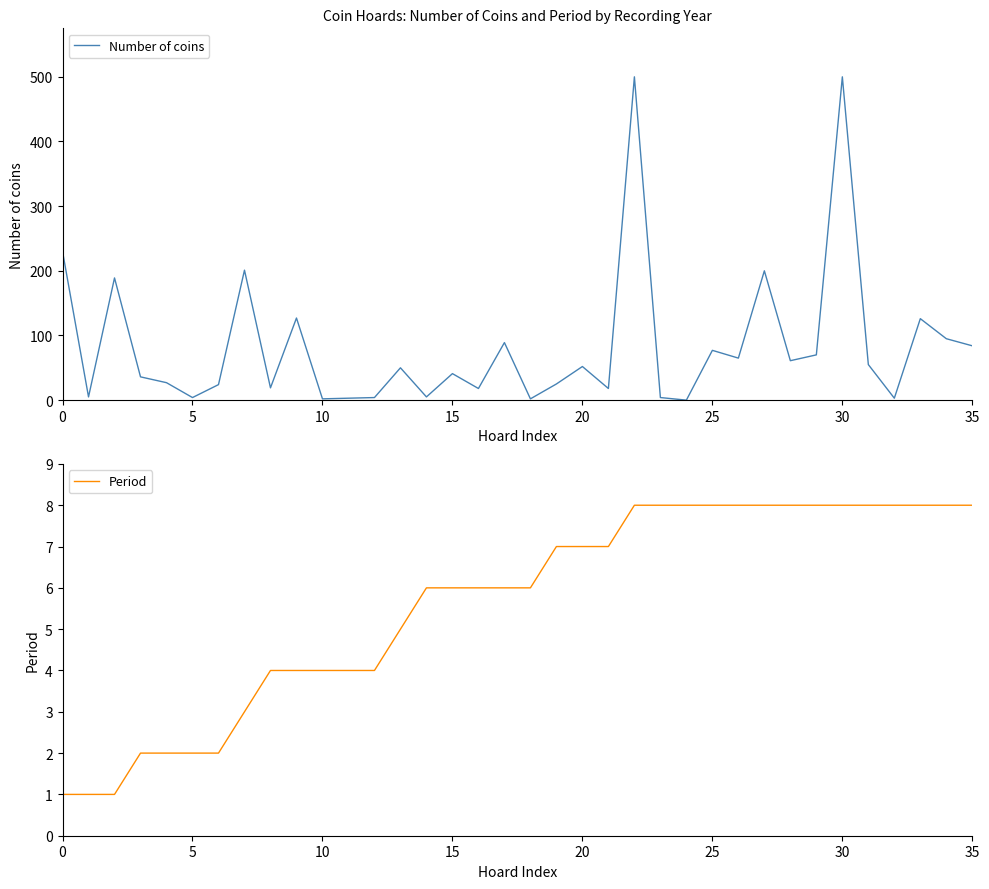

Which series has the largest total across all categories?

Number of coins